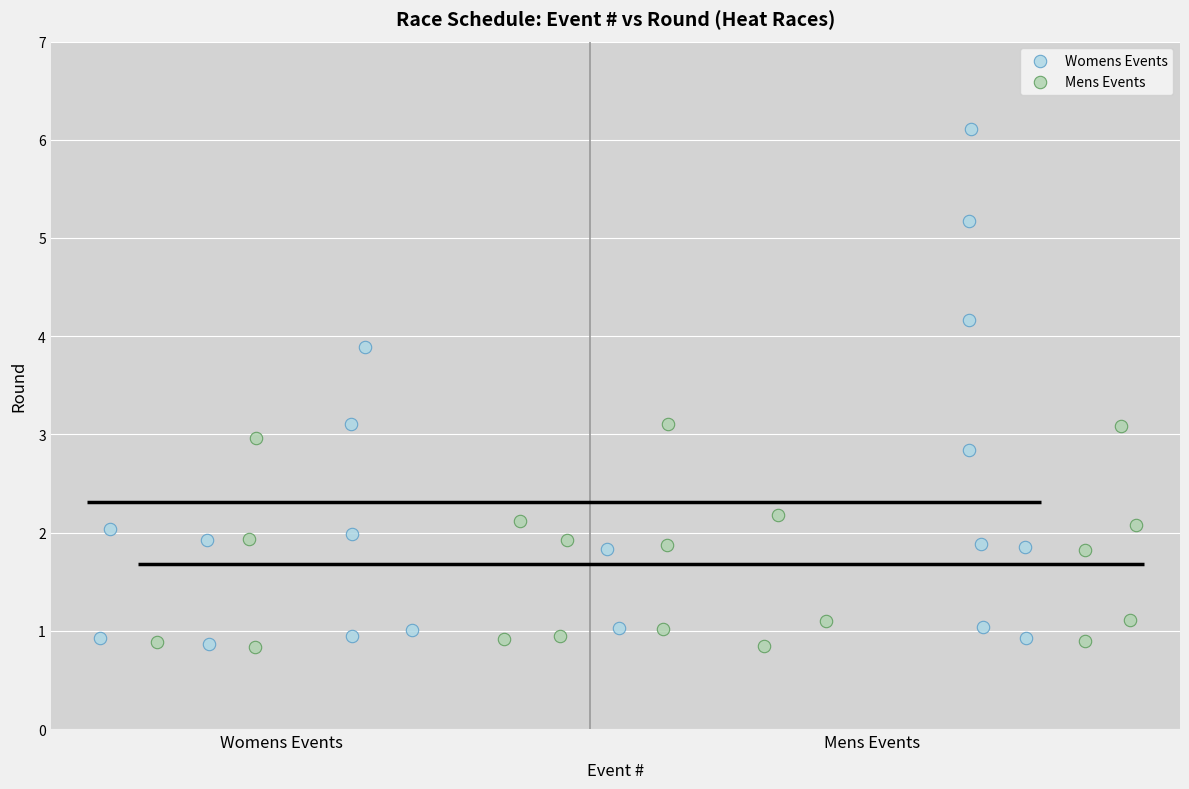

Which series has the largest Y range (max minus min)?

Womens Events